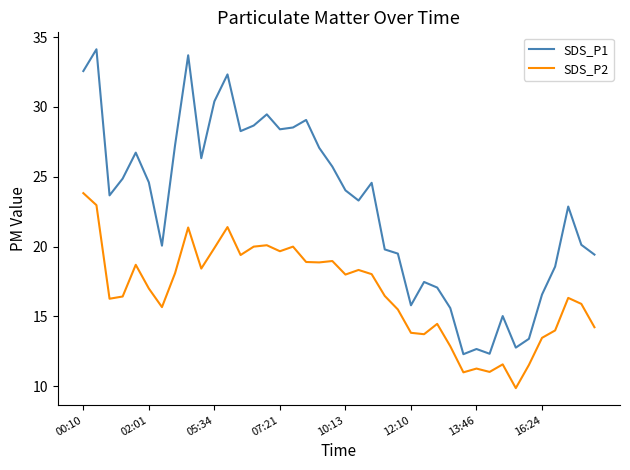

True or false: SDS_P1 and SDS_P2 cross at least once.

False